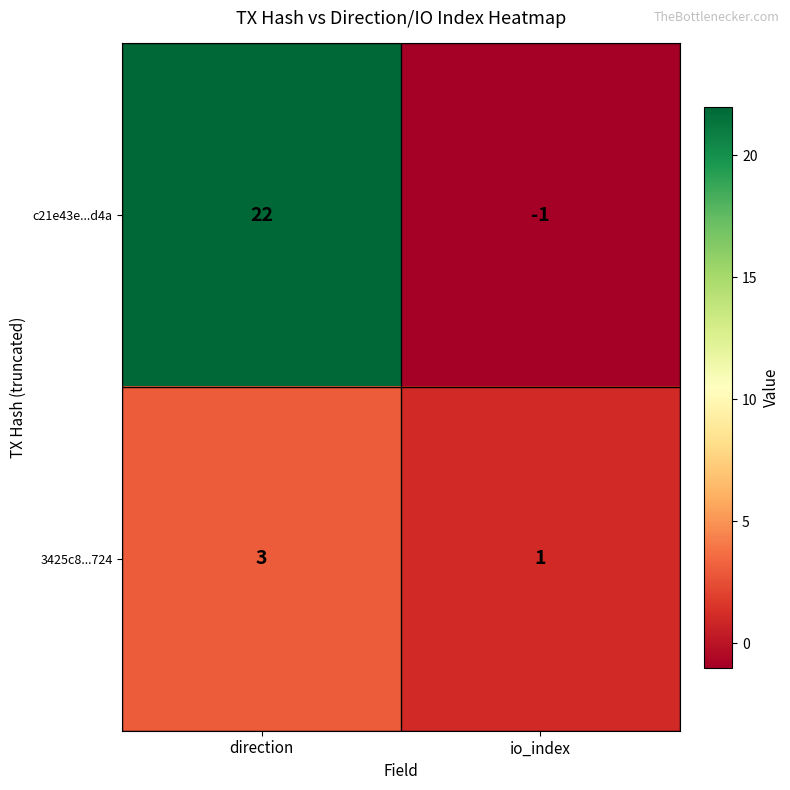

What is the difference between the maximum and minimum values in the c21e43e...d4a series?

23